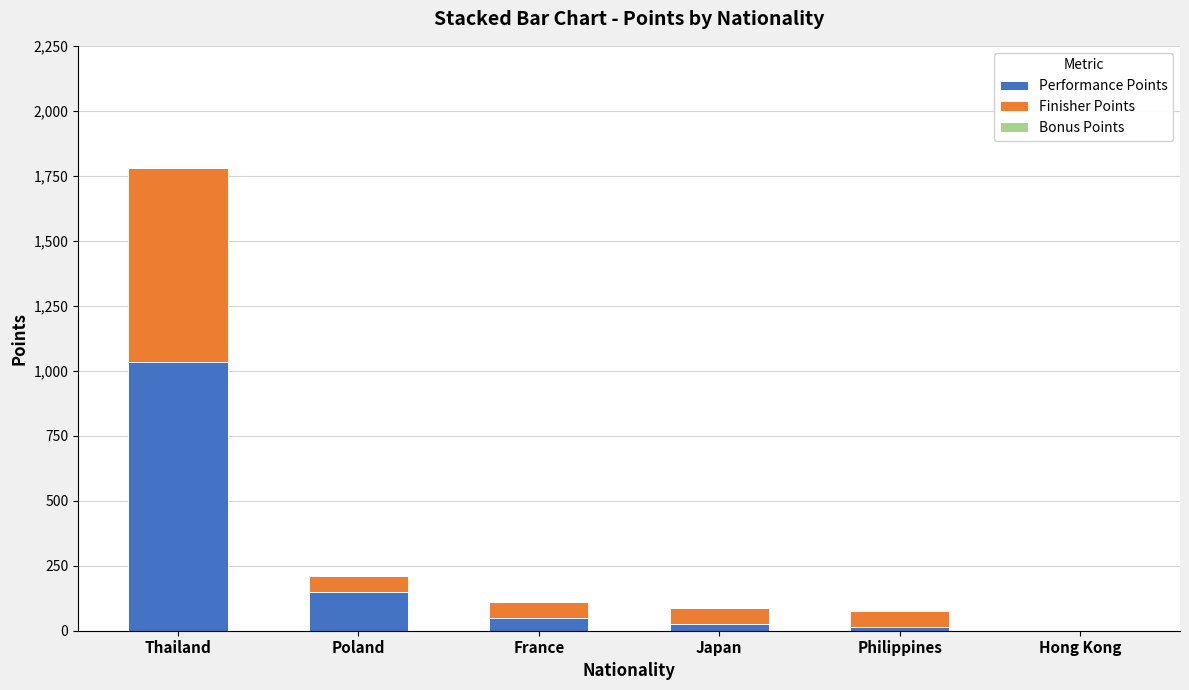

The Performance Points series shows 0 at Hong Kong. True or false?

True